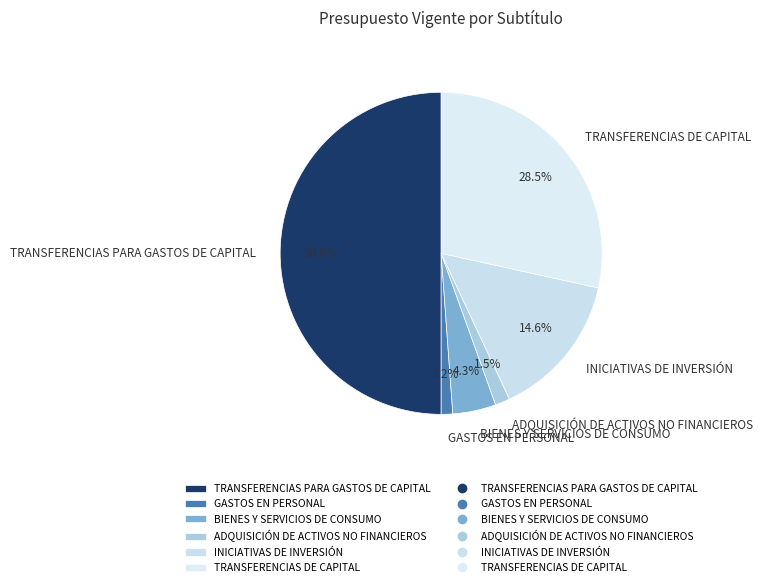

How many segments does this pie chart have?

6